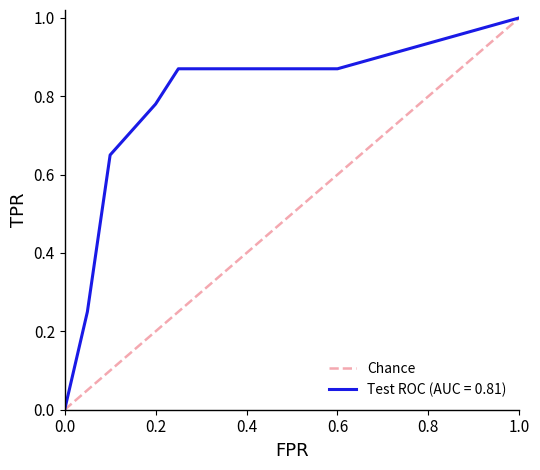

What is the highest value of the Test ROC (AUC = 0.81) series?

1.0